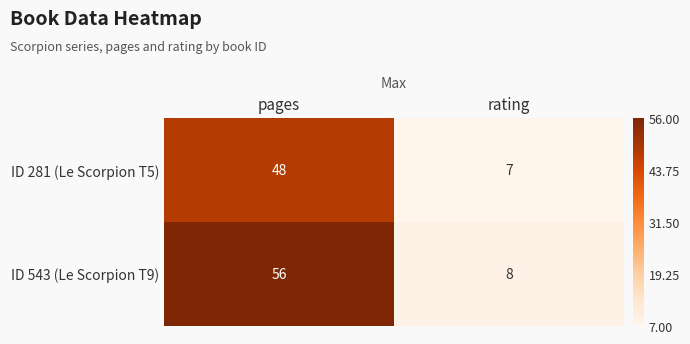

At how many categories does at least one series exceed 12?

1